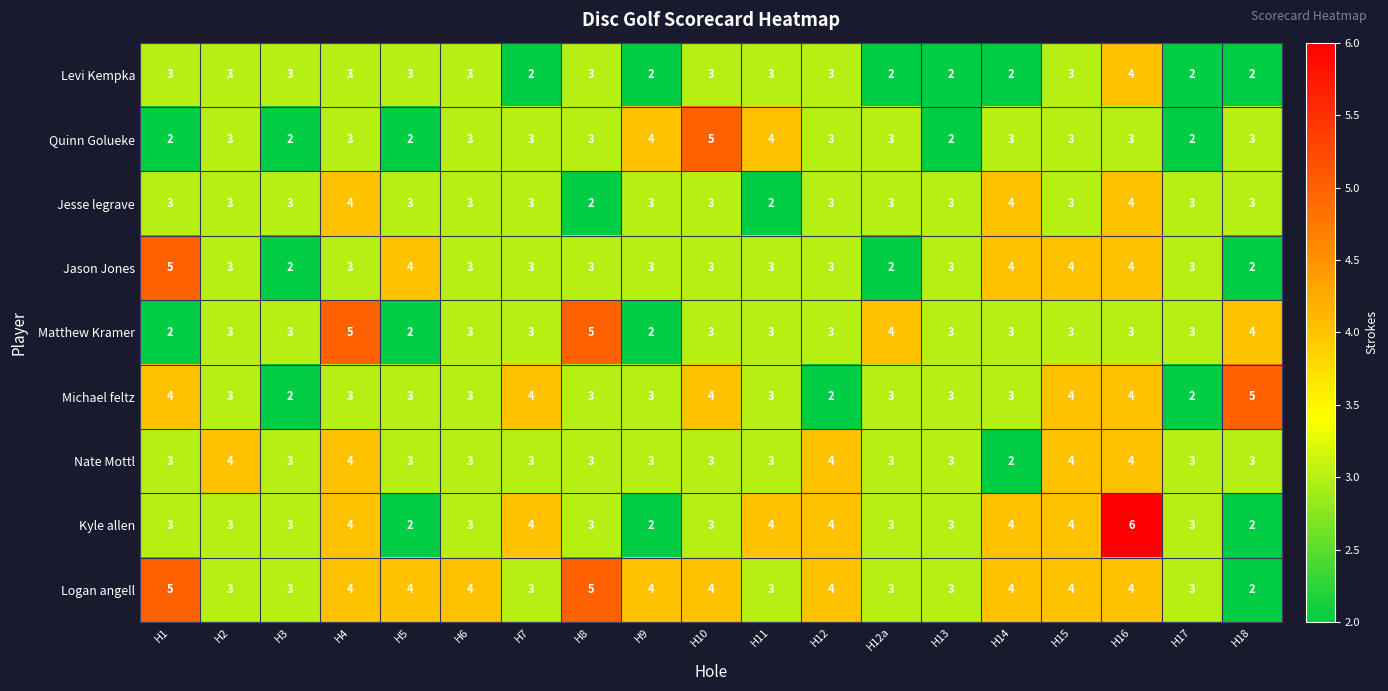

Between H12 and H14, which series saw the biggest shift?

Nate Mottl